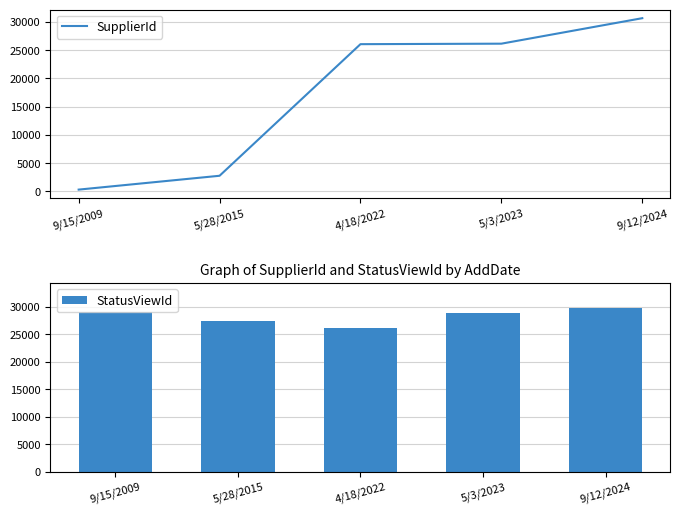

At which category is the sum across all series the highest?

9/12/2024